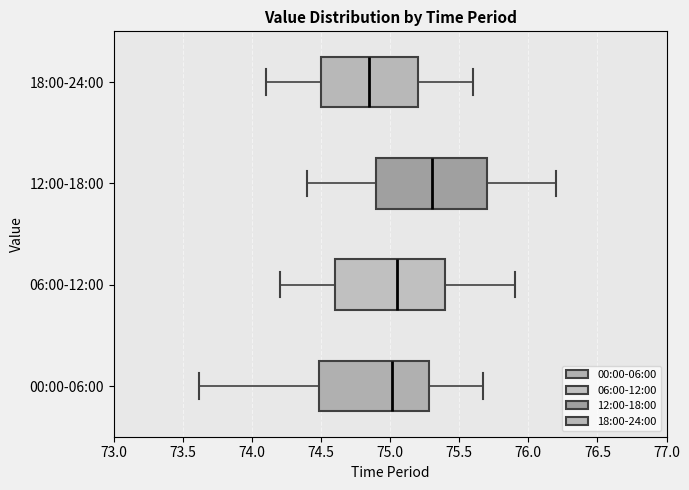

Reading bottom to top, transcribe this box plot: for each box, give where its median line is, the range the box spans, and where its two whiskers end, as read against the x-axis. The values are not printed on the chart, so give them approximately, as read against the axis.

00:00-06:00: median 75.00, box 74.50 to 75.30, whiskers 73.60 to 75.65
06:00-12:00: median 75.05, box 74.60 to 75.40, whiskers 74.20 to 75.90
12:00-18:00: median 75.30, box 74.90 to 75.70, whiskers 74.40 to 76.20
18:00-24:00: median 74.85, box 74.50 to 75.20, whiskers 74.10 to 75.60